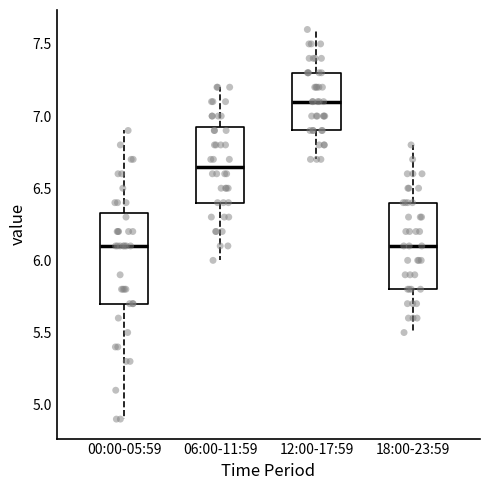

Reading left to right, read every box against the y-axis: the position of its median line, the range the box covers, and the ends of its whiskers. The values are not printed on the chart, so give them approximately, as read against the axis.

00:00-05:59: median 6.10, box 5.70 to 6.35, whiskers 4.90 to 6.90
06:00-11:59: median 6.65, box 6.40 to 6.95, whiskers 6.00 to 7.20
12:00-17:59: median 7.10, box 6.90 to 7.30, whiskers 6.70 to 7.60
18:00-23:59: median 6.10, box 5.80 to 6.40, whiskers 5.50 to 6.80